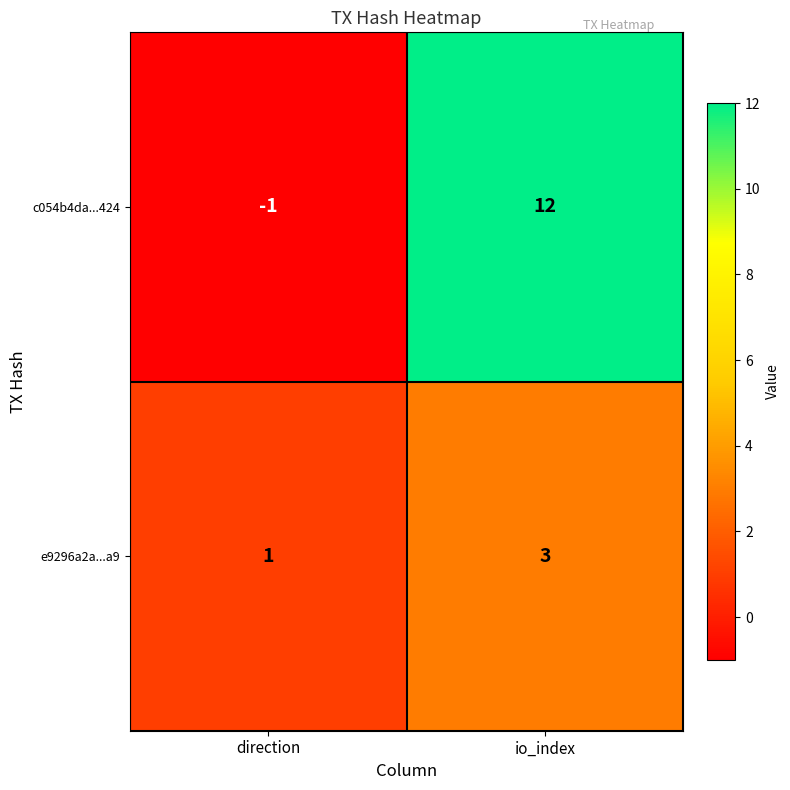

What is the total value across all series at io_index?

15